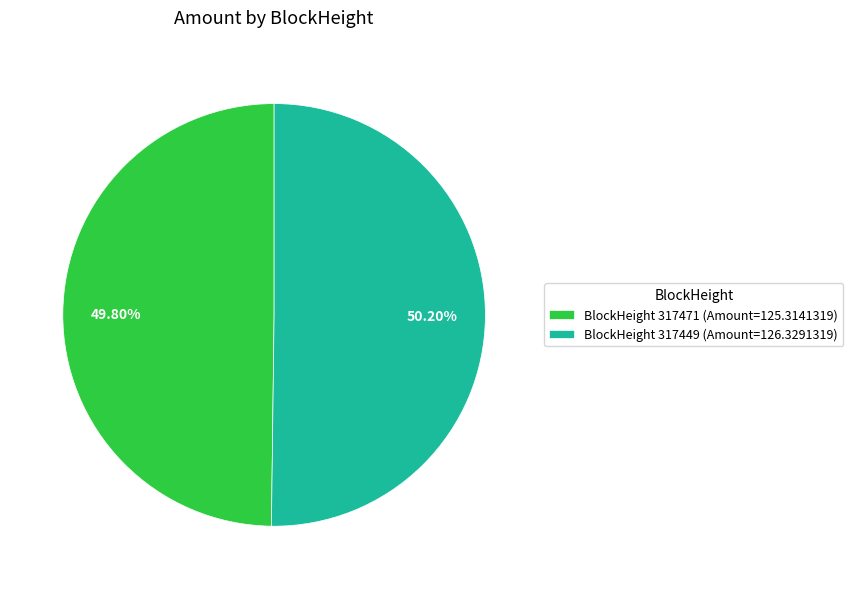

Is the sum of BlockHeight 317471 (Amount=125.3141319) and BlockHeight 317449 (Amount=126.3291319) greater than half?

Yes